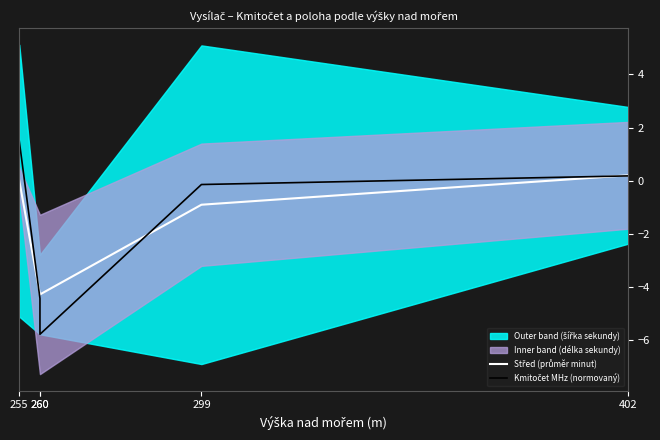

Reading left to right, list all the values displayed in this chart.

Střed (průměr minut): 0.0	-4.3	-4.3	-0.9	0.2
Kmitočet MHz (normovaný): 1.5	-4.4	-5.8	-0.1	0.2